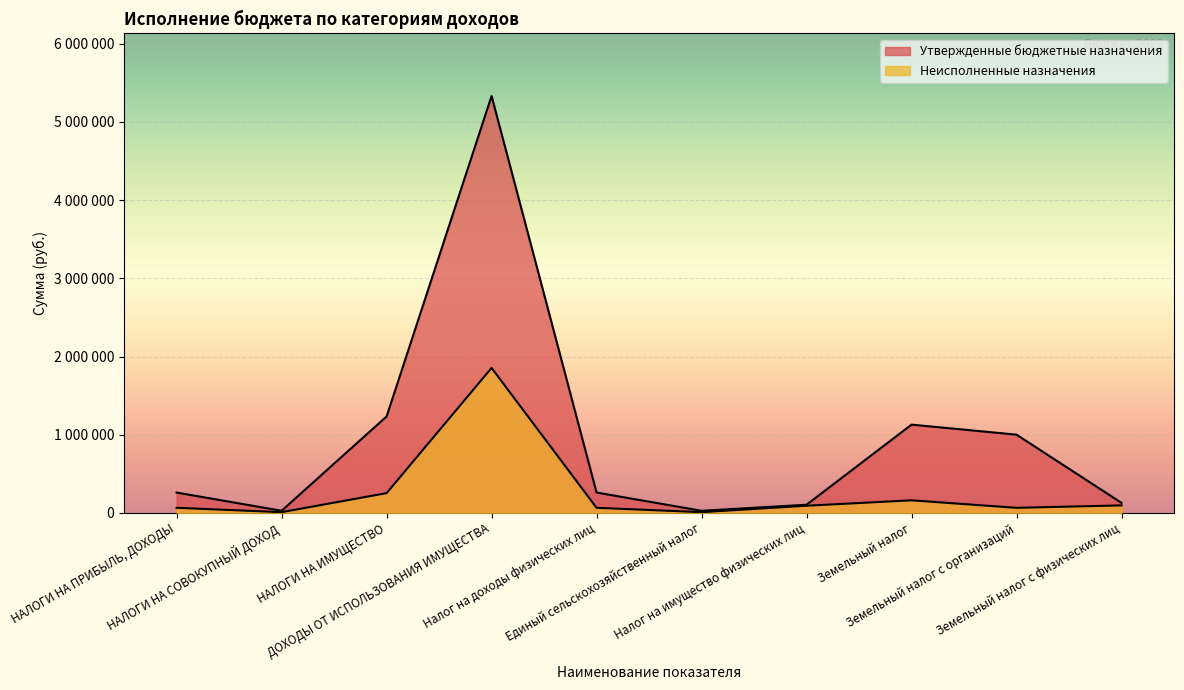

Does the chart display data point markers on the line(s)?

No